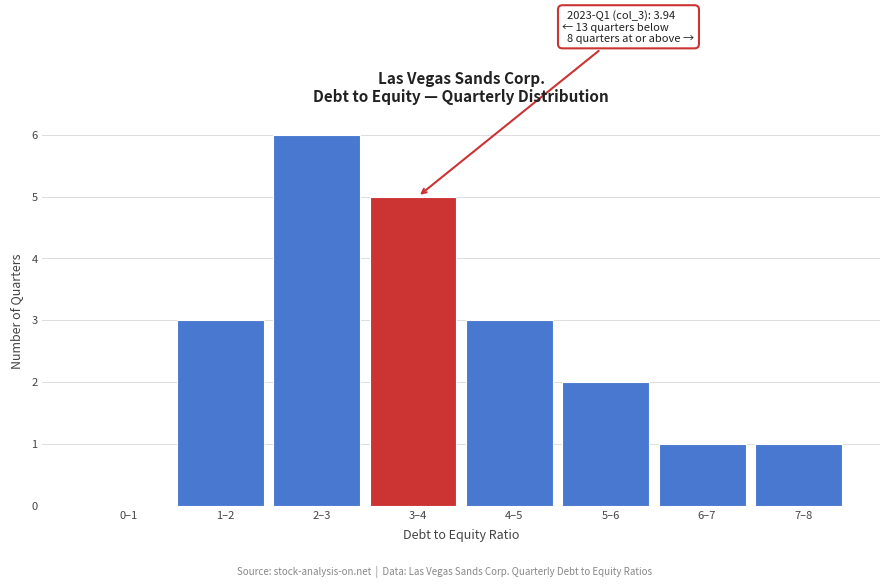

Reading right to left, transcribe all the data shown in this chart.

7–8=1	6–7=1	5–6=2	4–5=3	3–4=5	2–3=6	1–2=3	0–1=0